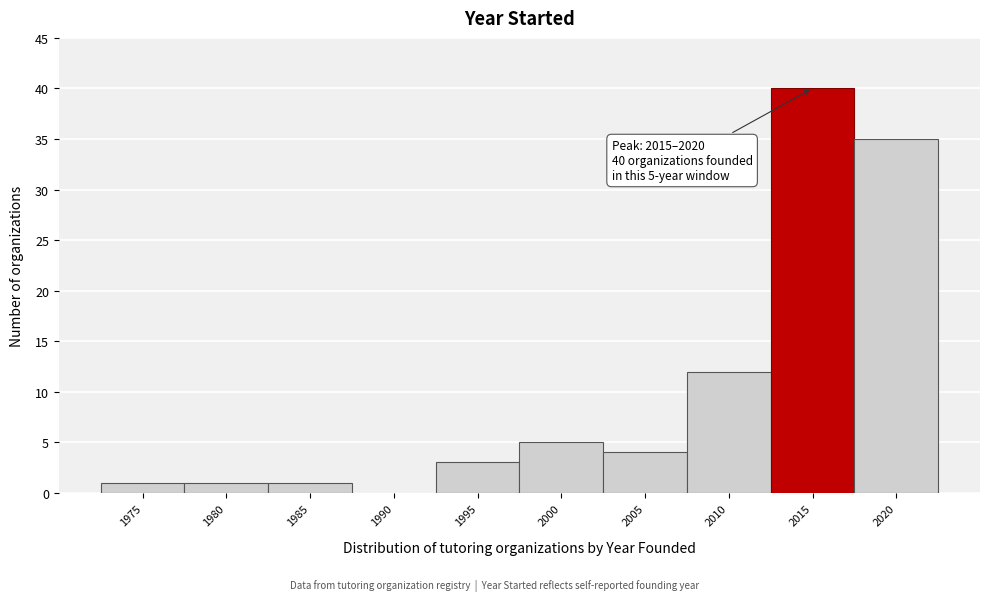

Reading right to left, extract all data points from this chart.

2020=35	2015=40	2010=12	2005=4	2000=5	1995=3	1990=0	1985=1	1980=1	1975=1